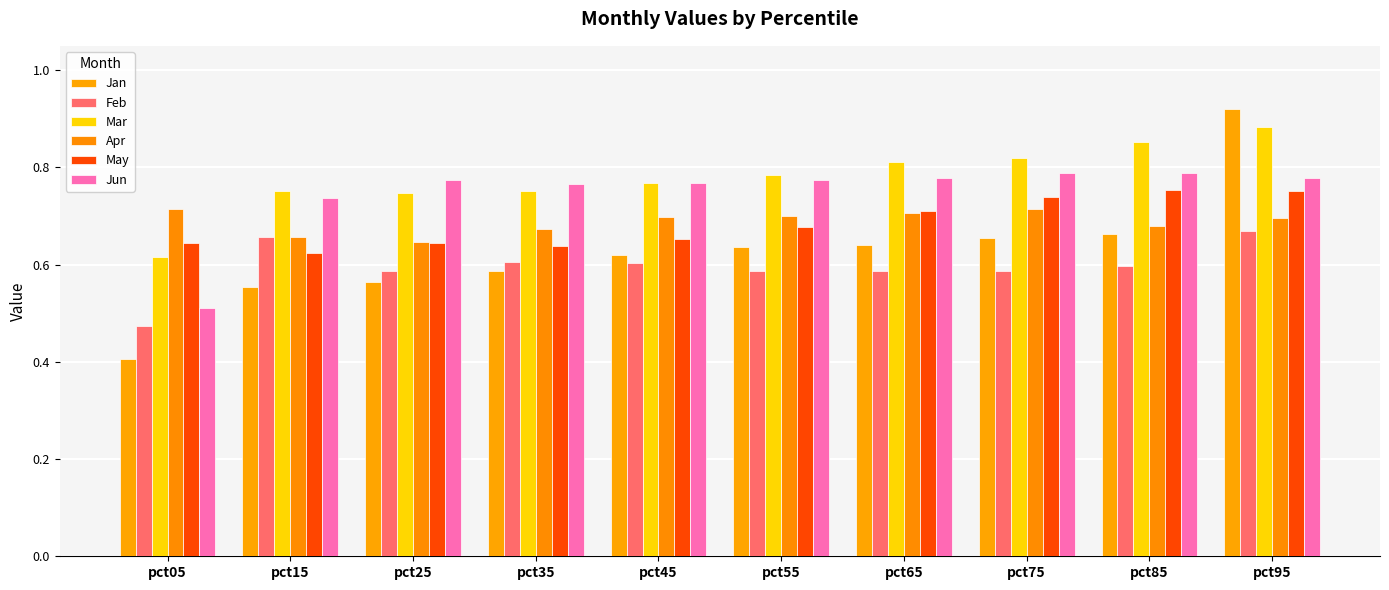

Between pct65 and pct15, which is larger?

pct65